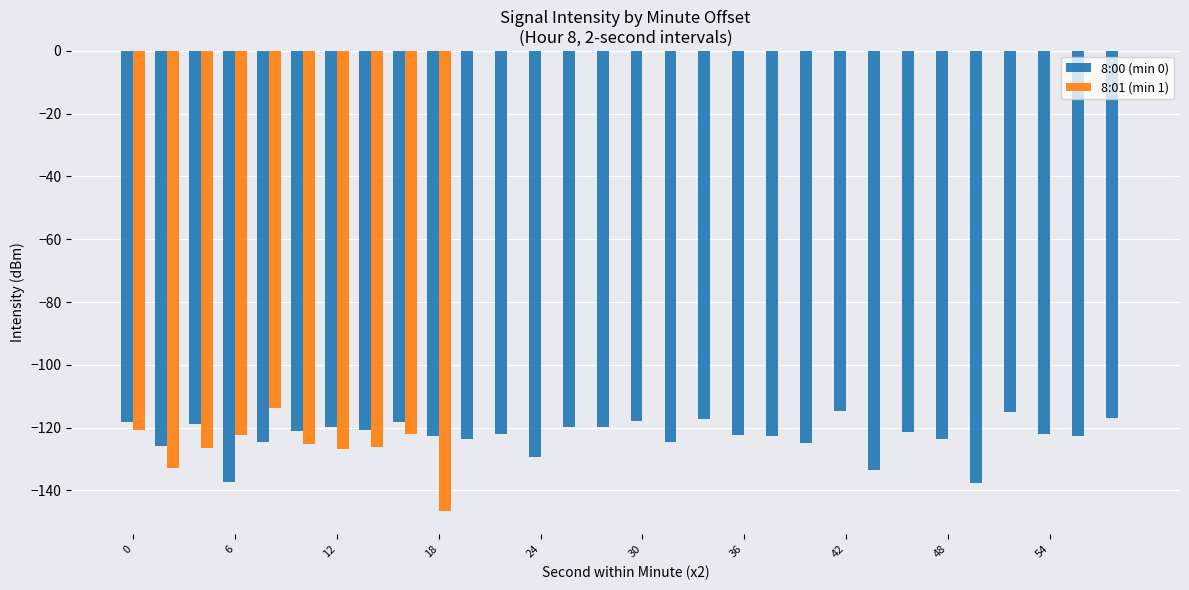

Which series has the largest total across all categories?

8:01 (min 1)